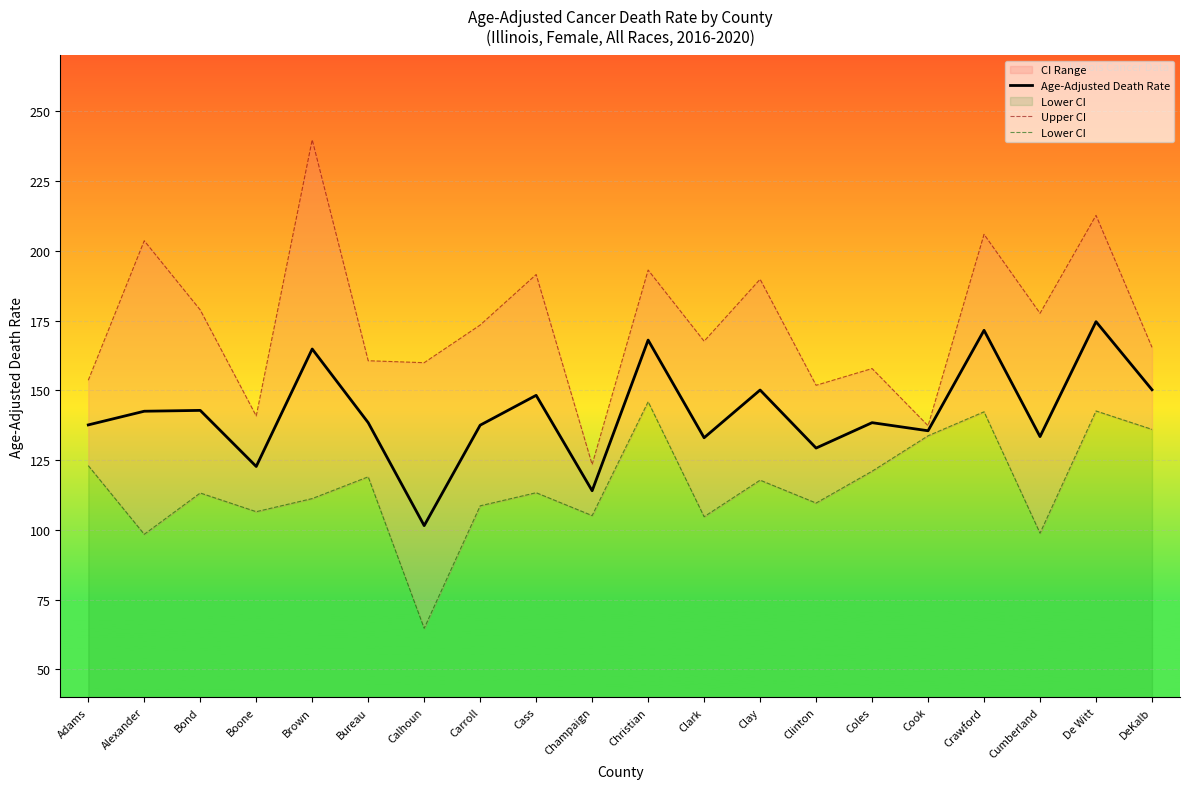

How many interior local valleys does the Upper CI series have?

7